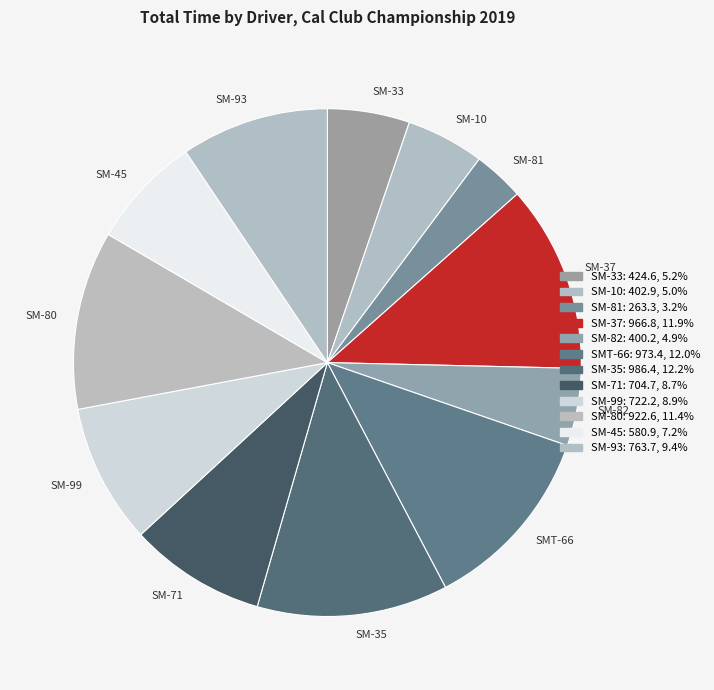

Is there a majority slice in this chart?

No